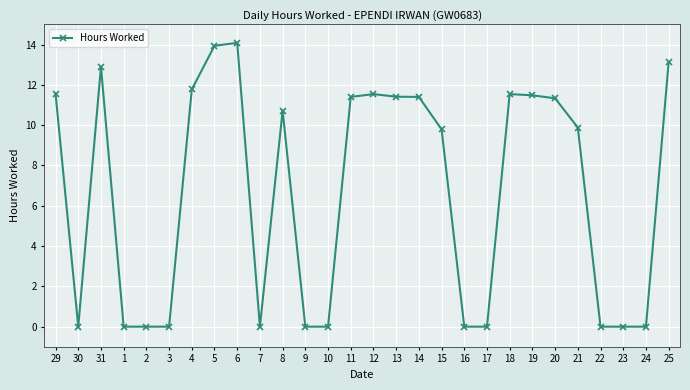

True or false: the data shows 17.8 at 20.

False